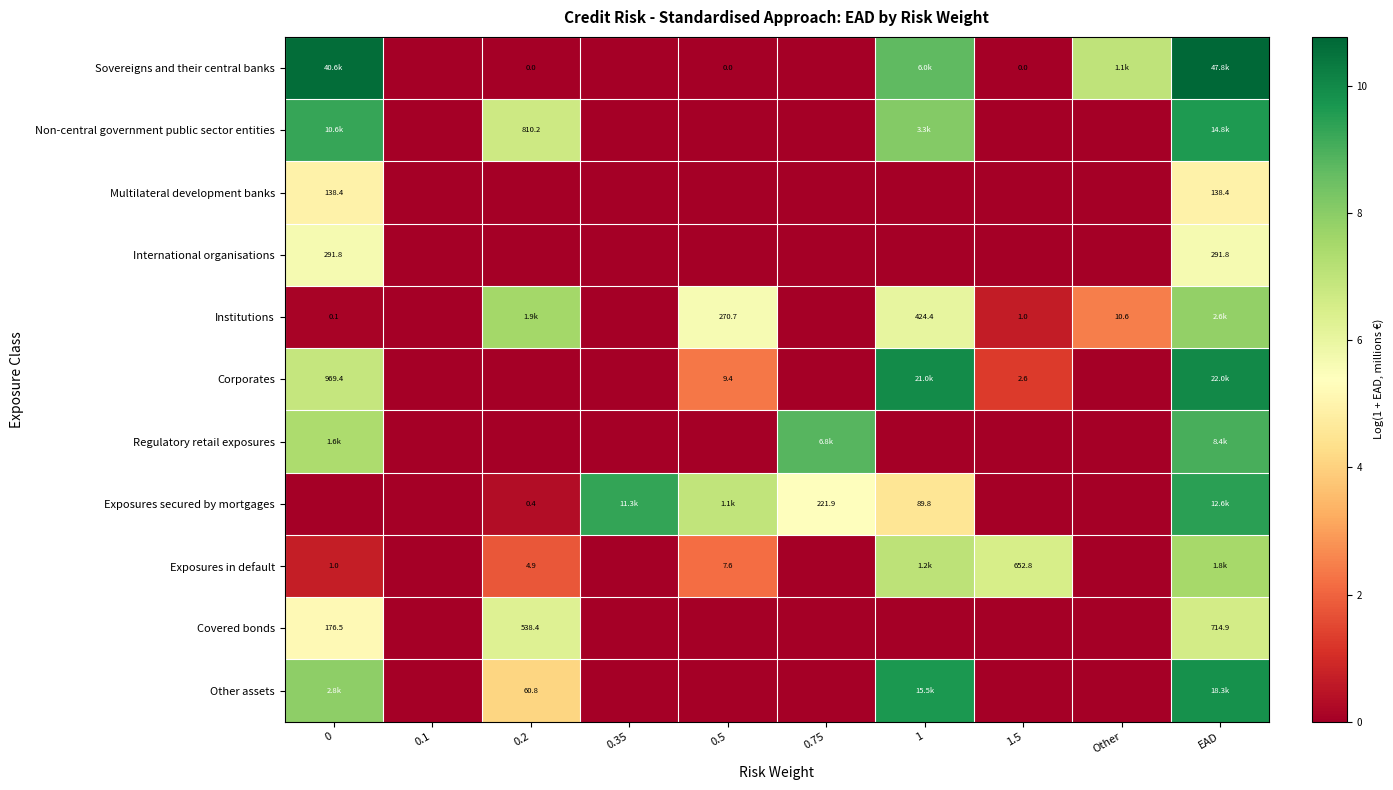

The value of Non-central government public sector entities at 0.1 is 4.6. True or false?

False